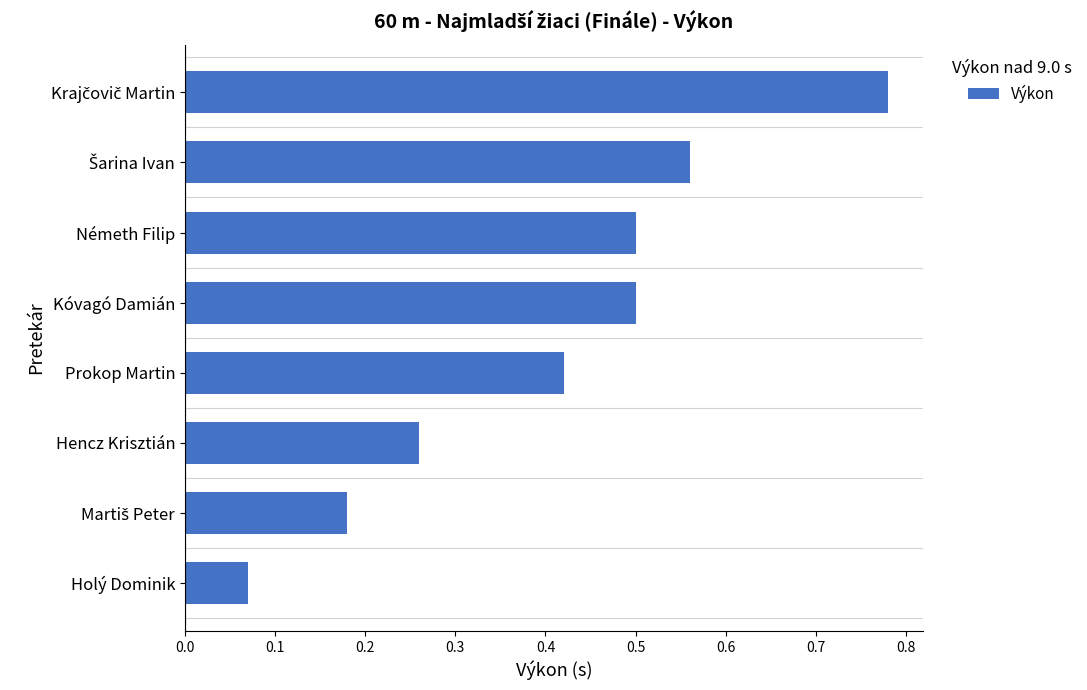

What is the difference between the maximum and minimum values?

0.7